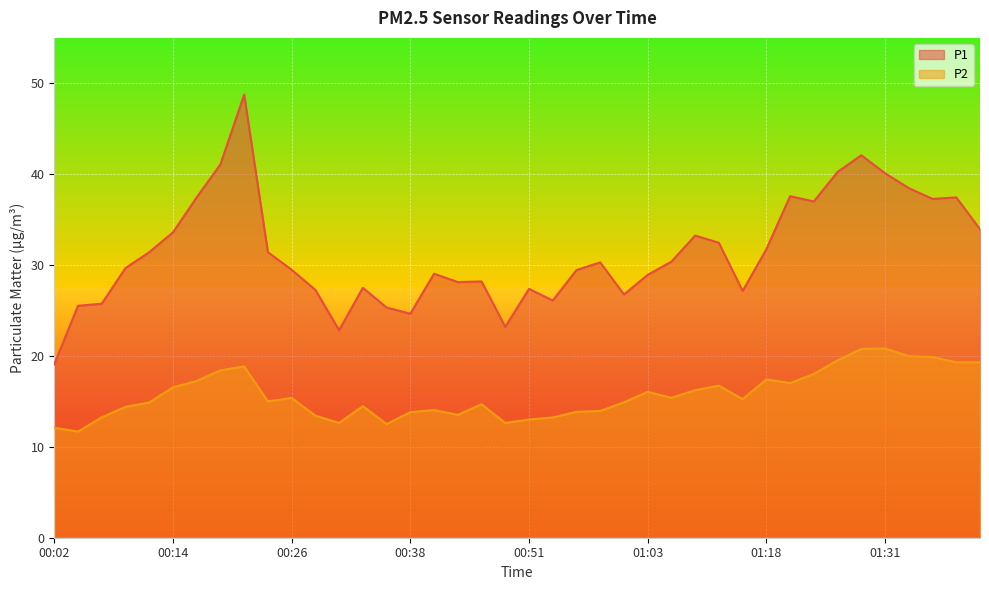

Which label corresponds to the smallest value in the chart?

00:04